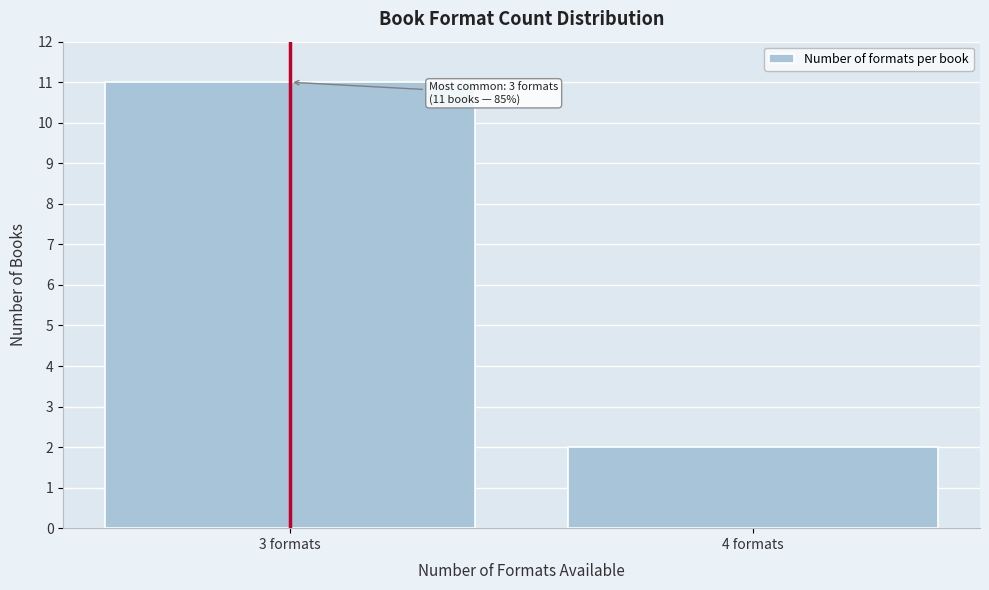

Reading right to left, extract all data points from this chart.

4 formats=2	3 formats=11